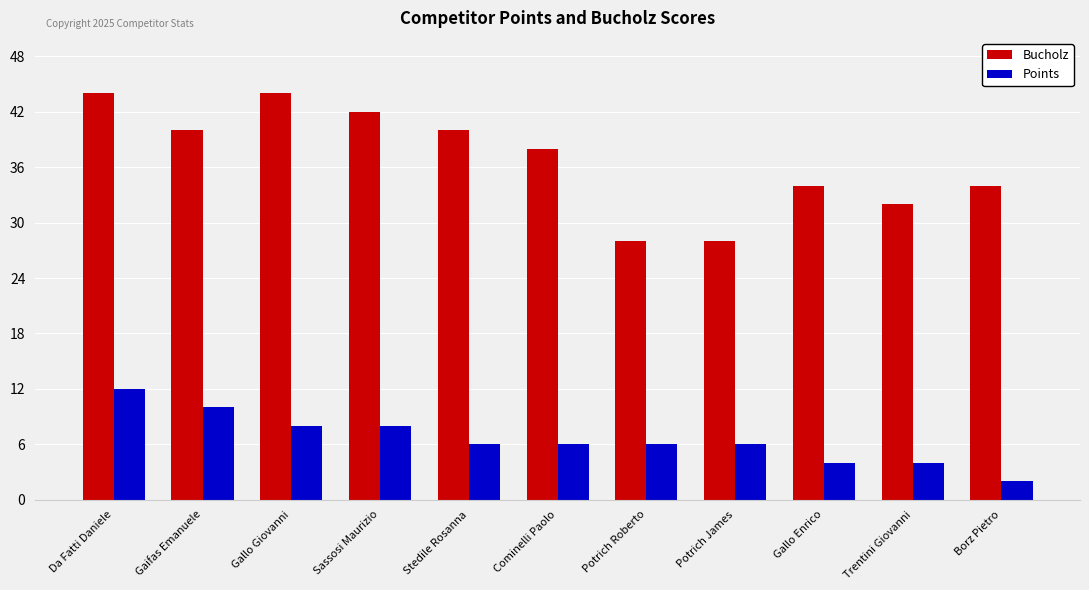

What is the label of the 10th bar from the left?

Trentini Giovanni